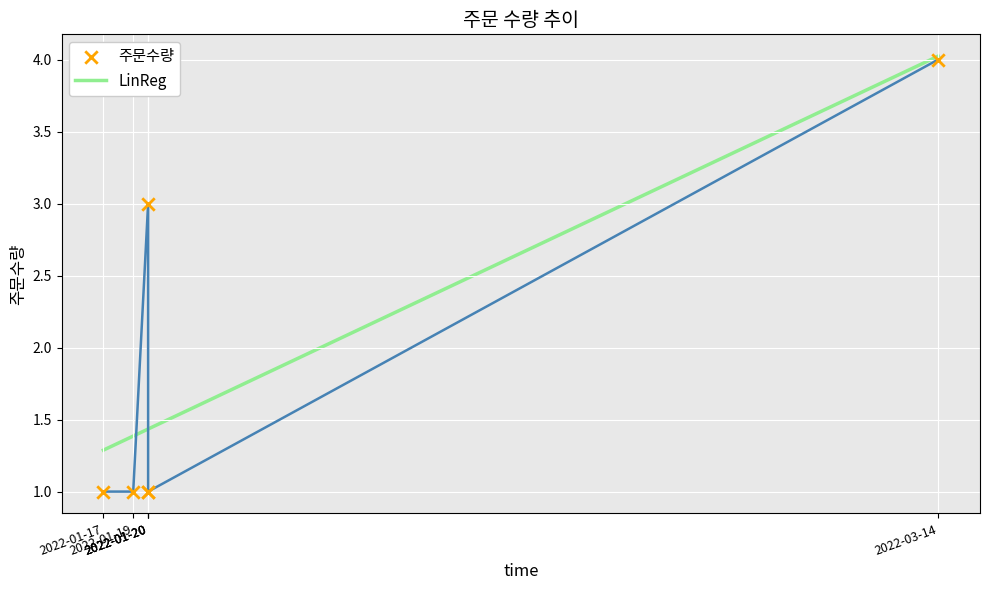

Approximately how many times larger is the value at 2022-01-20 compared to 2022-01-19?

3.0